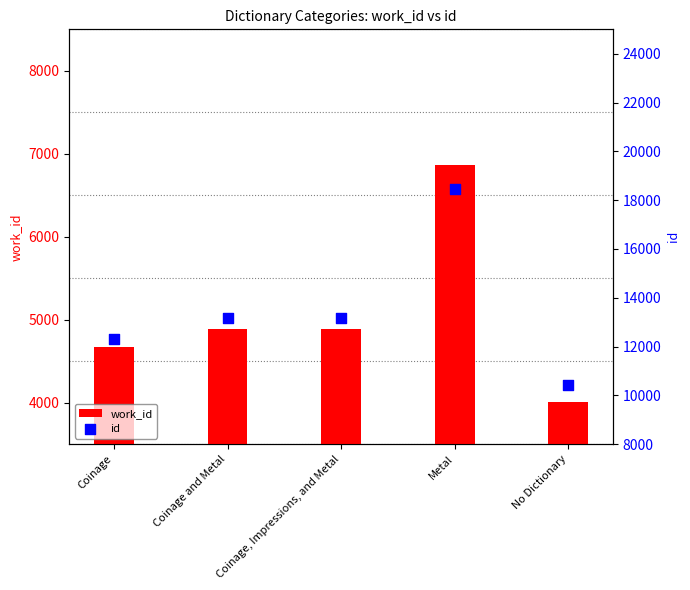

Which series has the largest Y range (max minus min)?

id